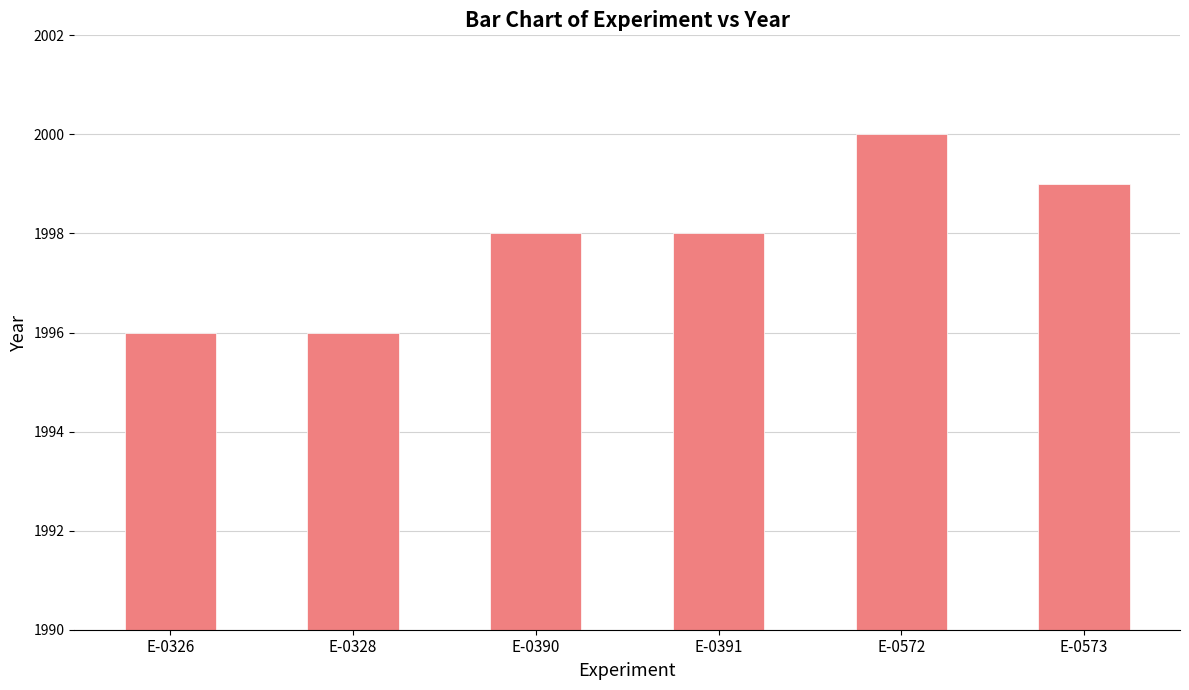

What is the average value?

1998